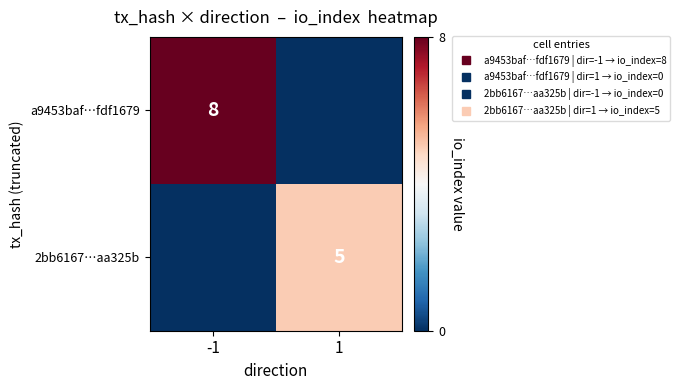

What is the difference between the highest and lowest values at -1?

8